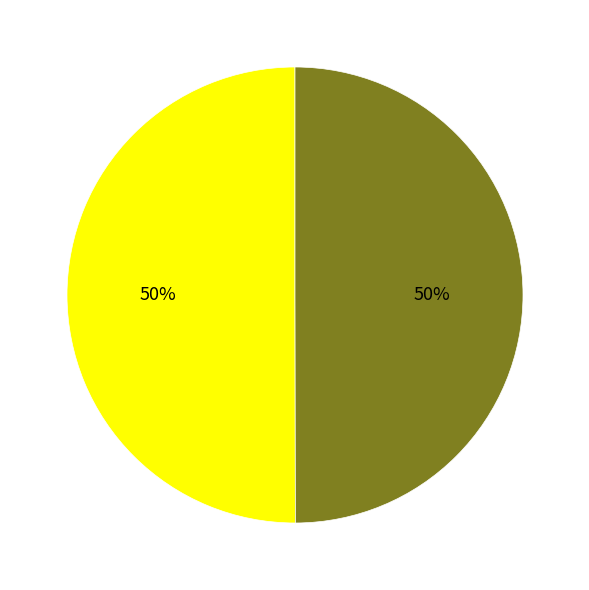

To the nearest percent, what is the average slice percentage?

50%